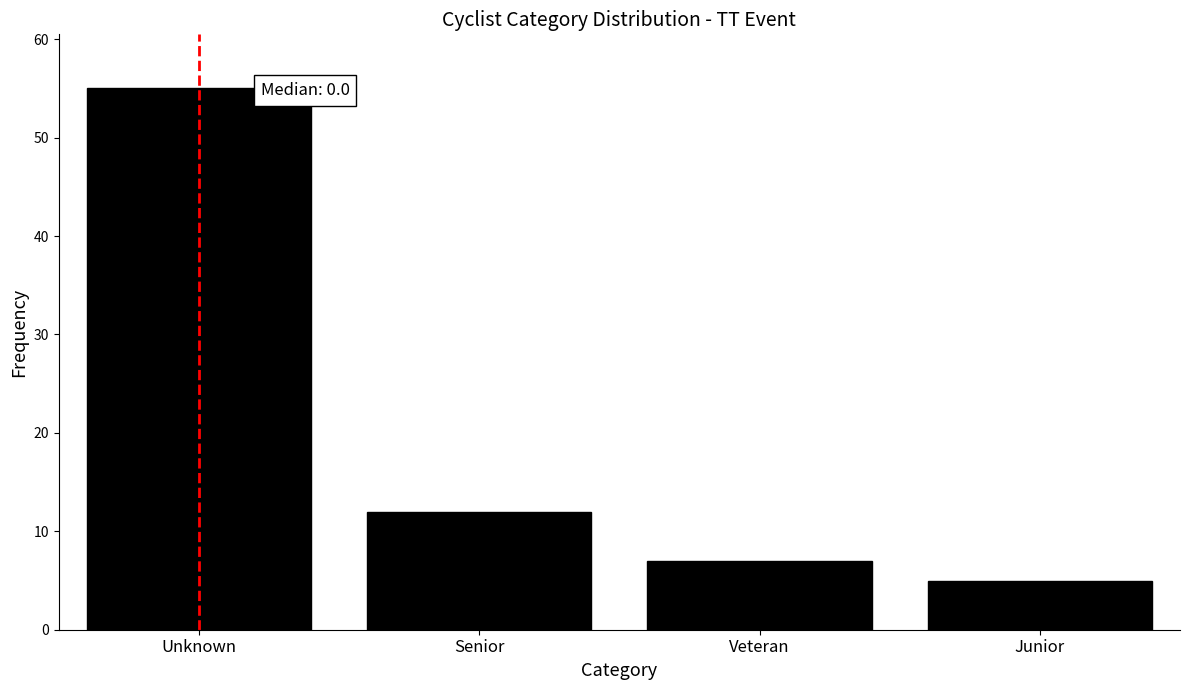

Reading right to left, extract all data points from this chart.

5	7	12	55